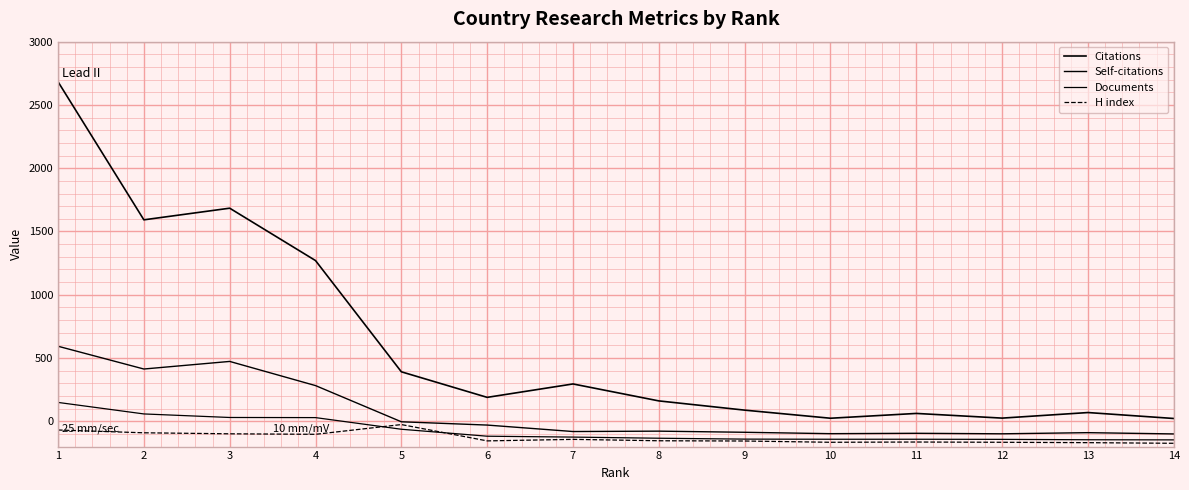

What is the smallest value displayed?

-174